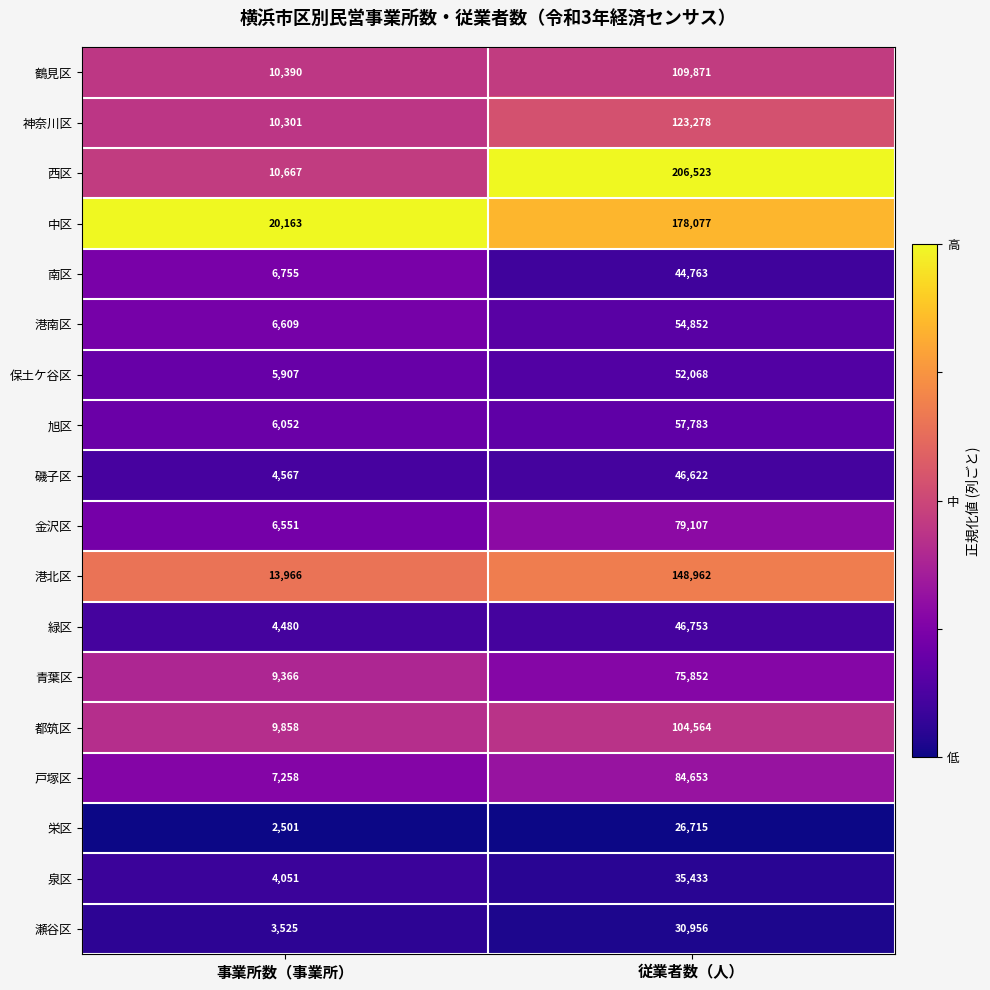

At which category is the sum across all series the highest?

従業者数（人）